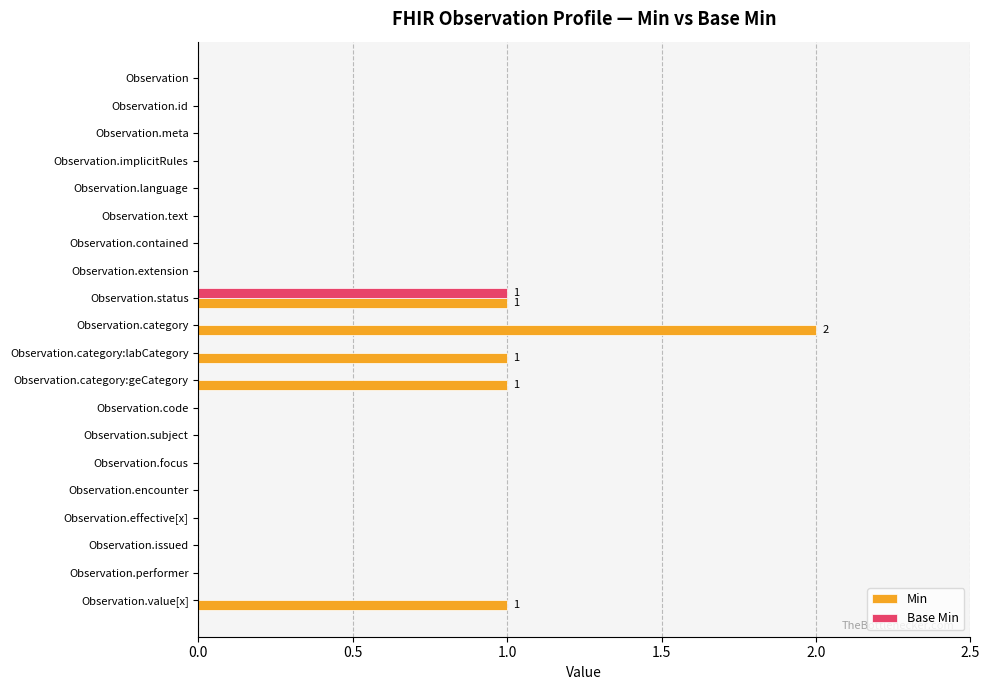

Which series has the largest total across all categories?

Min